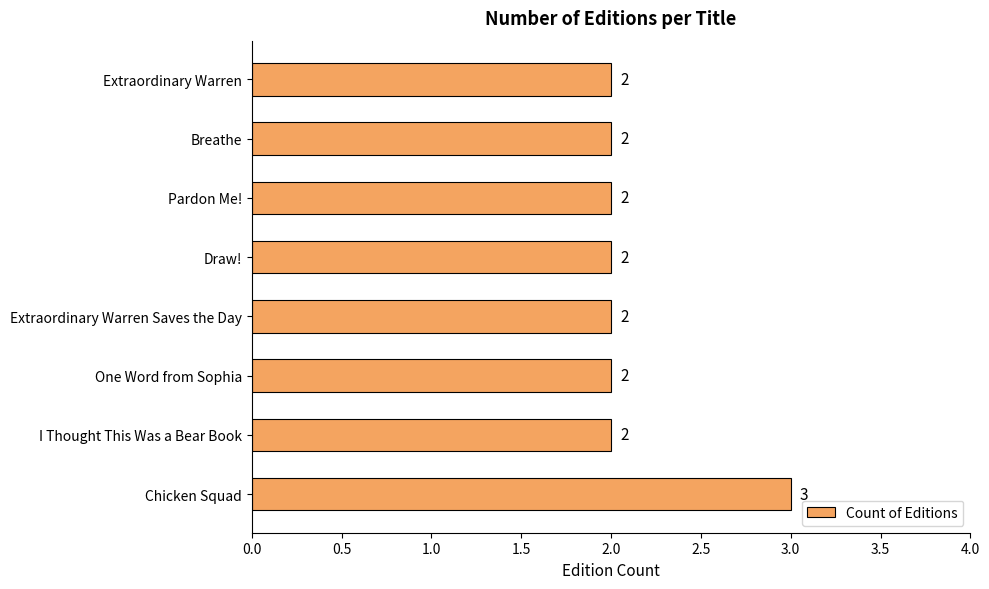

Reading bottom to top, list all the values displayed in this chart.

Chicken Squad=3	I Thought This Was a Bear Book=2	One Word from Sophia=2	Extraordinary Warren Saves the Day=2	Draw!=2	Pardon Me!=2	Breathe=2	Extraordinary Warren=2